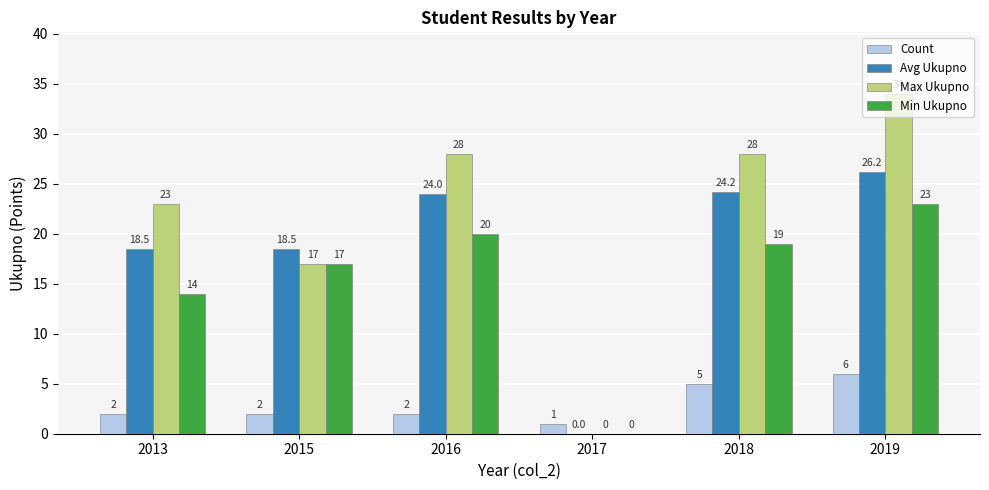

At which label does Max Ukupno reach its peak?

2019